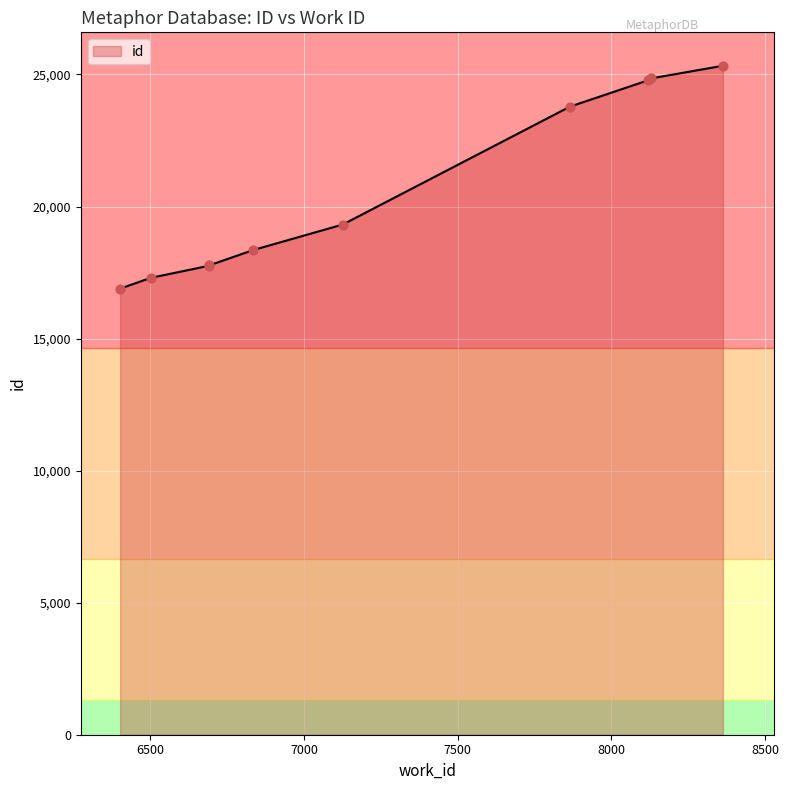

What is the minimum value shown in the chart?

16891